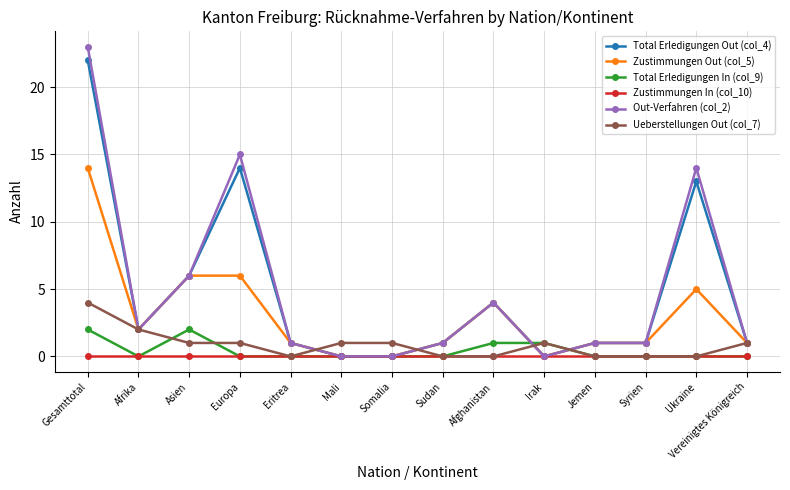

At which label is Total Erledigungen Out (col_4) closest to 11?

Ukraine